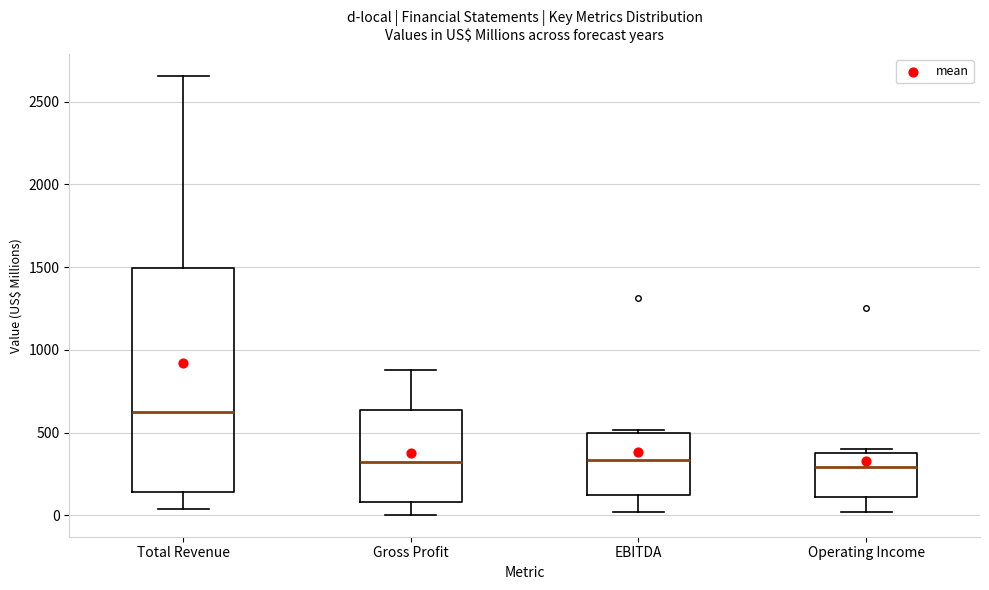

Reading left to right, read every box against the y-axis: the position of its median line, the range the box covers, and the ends of its whiskers. The values are not printed on the chart, so give them approximately, as read against the axis.

Total Revenue: median 600, box 150 to 1500, whiskers 50 to 2650
Gross Profit: median 300, box 100 to 650, whiskers 0 to 900
EBITDA: median 350, box 100 to 500, whiskers 0 to 500 (just above the box's upper edge)
Operating Income: median 300, box 100 to 400, whiskers 0 to 400 (just above the box's upper edge)